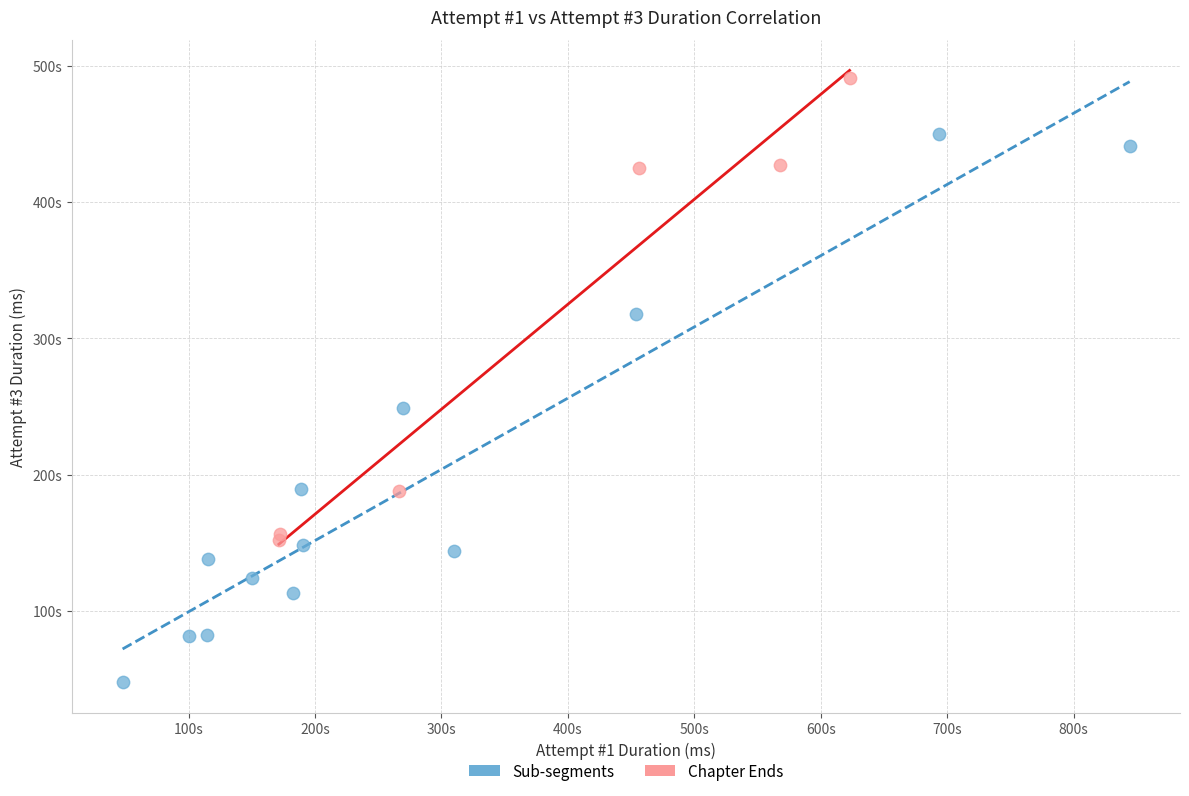

Which series has the widest spread of Y values?

Sub-segments